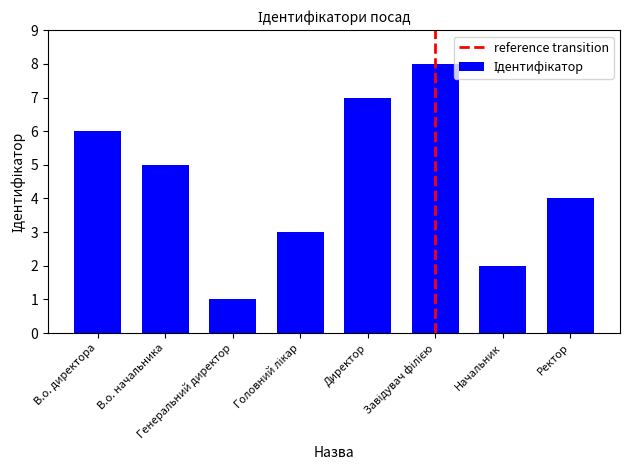

The value at Ректор is 7. True or false?

False